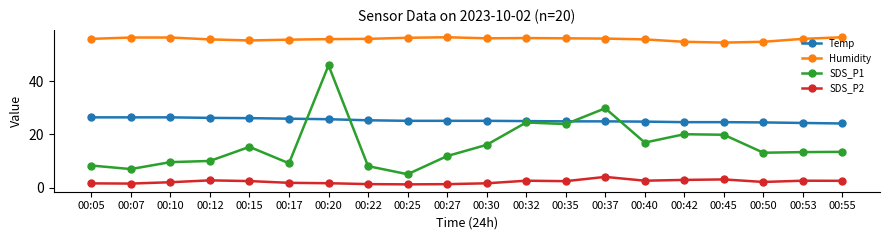

At 00:30, list the series in order from largest to smallest.

Humidity, Temp, SDS_P1, SDS_P2